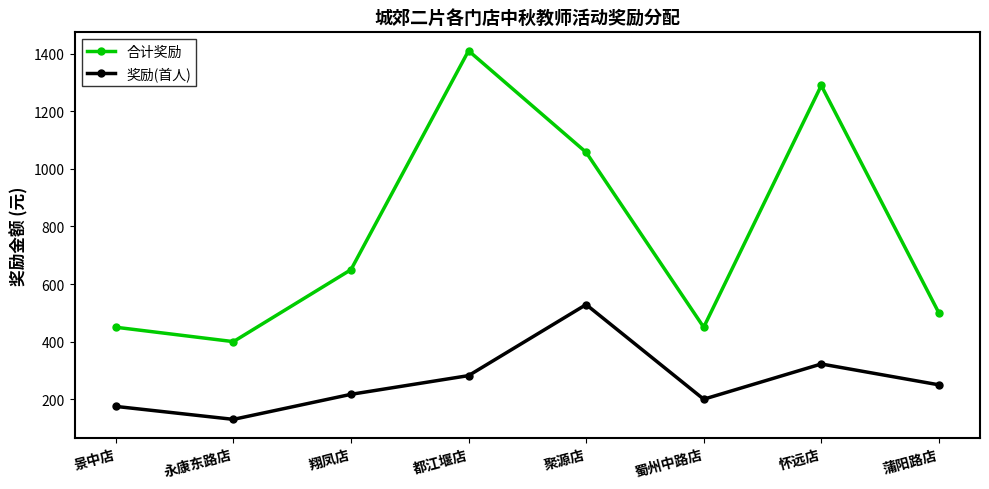

How many series are shown in this chart?

2